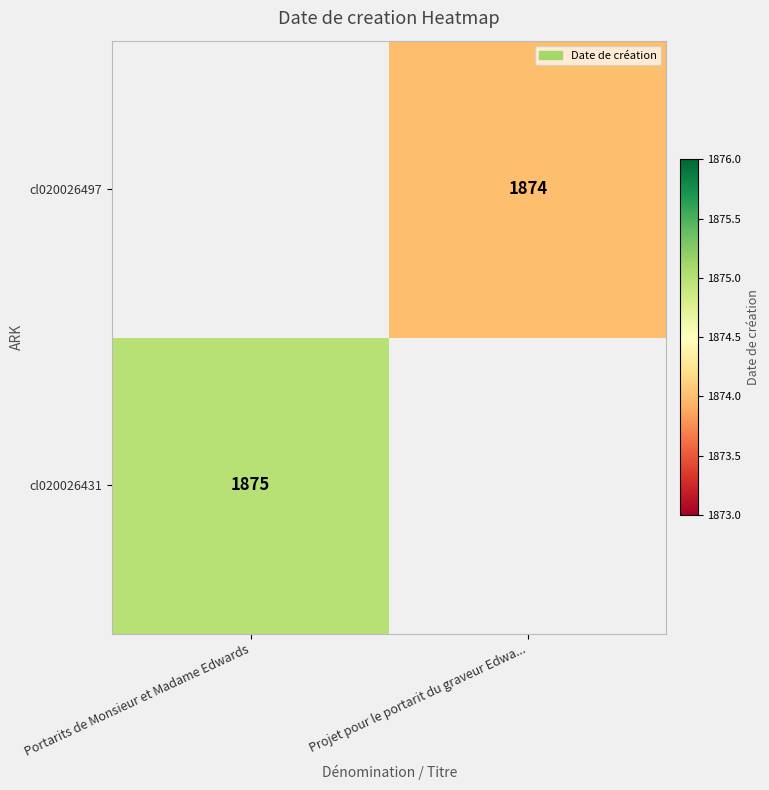

Is the value of cl020026497 at Projet pour le portarit du graveur Edwa... greater than the value of cl020026431 at Portarits de Monsieur et Madame Edwards?

No